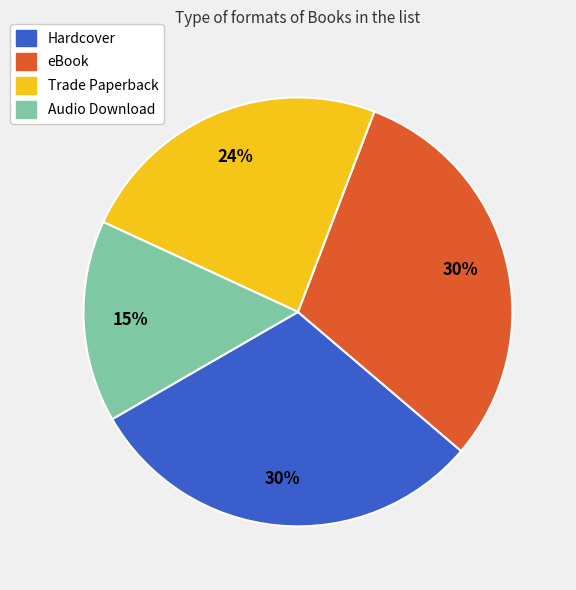

To the nearest percent, what is the average slice percentage?

25%